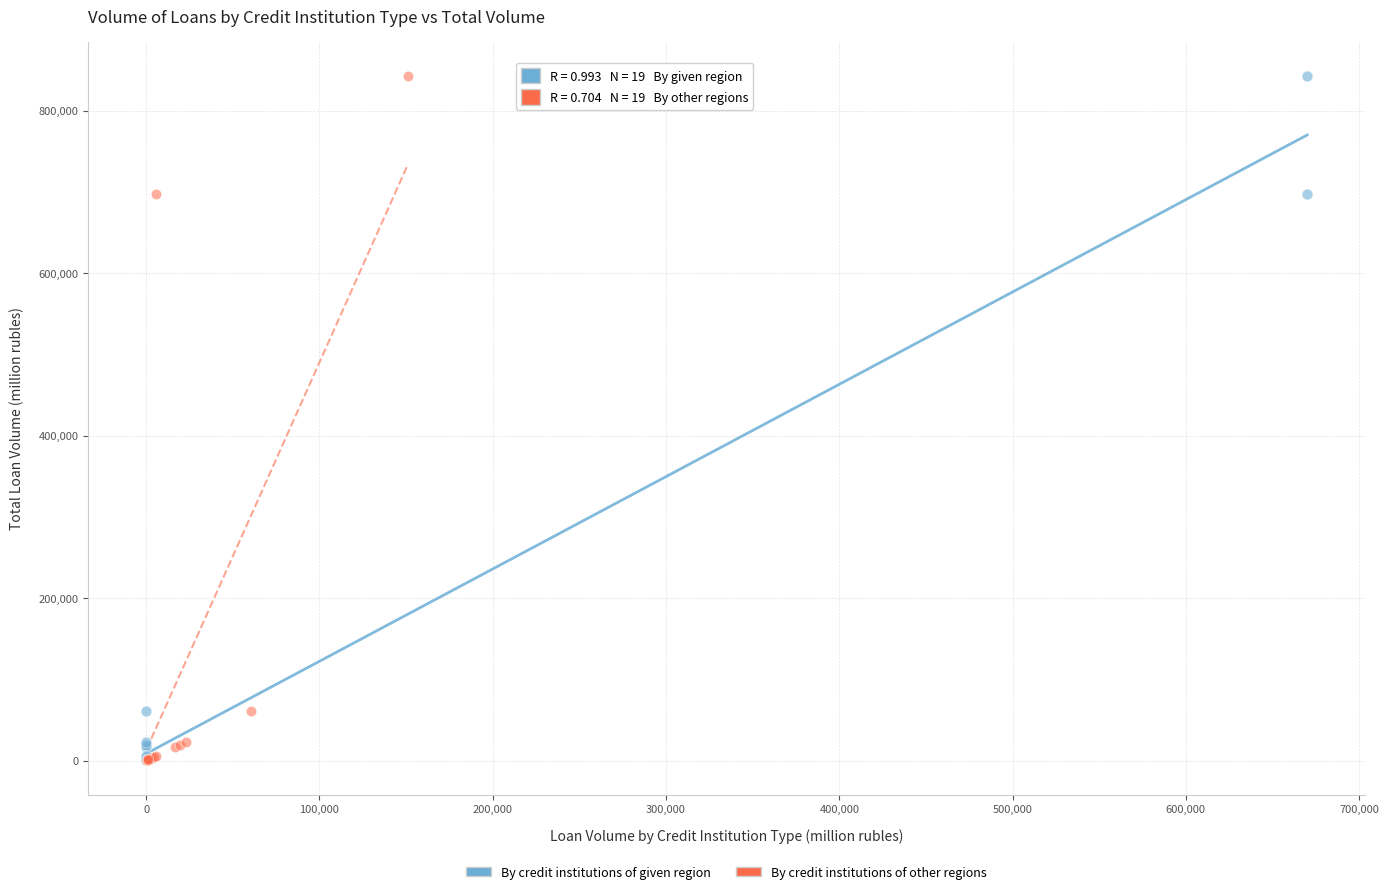

What are all the series names shown in the legend?

By credit institutions of given region, By credit institutions of other regions